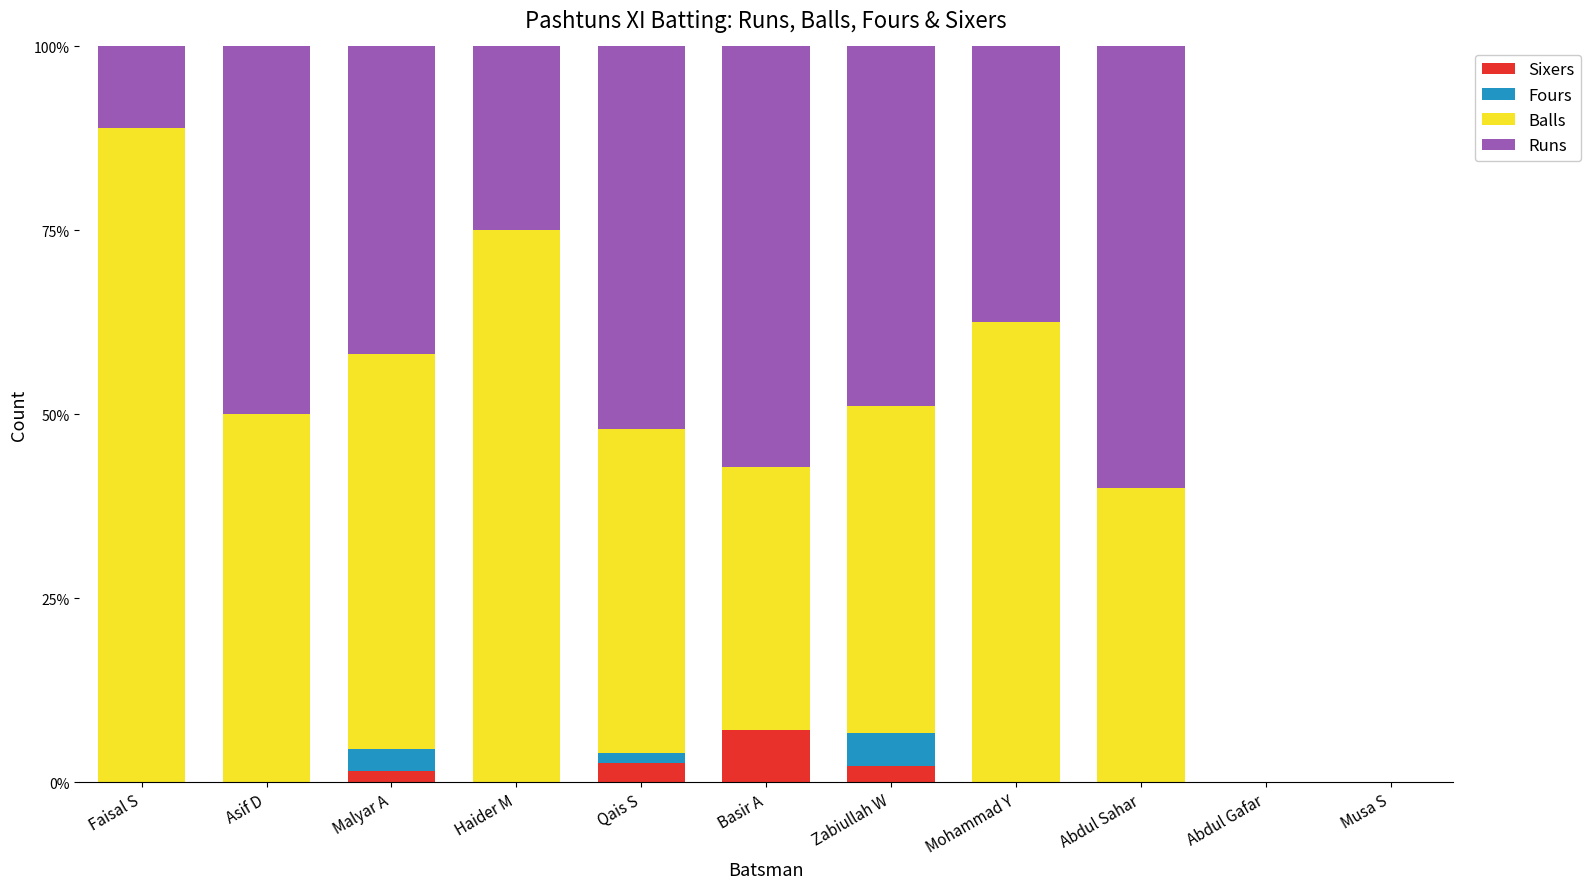

What is the maximum value for Sixers?

7.1